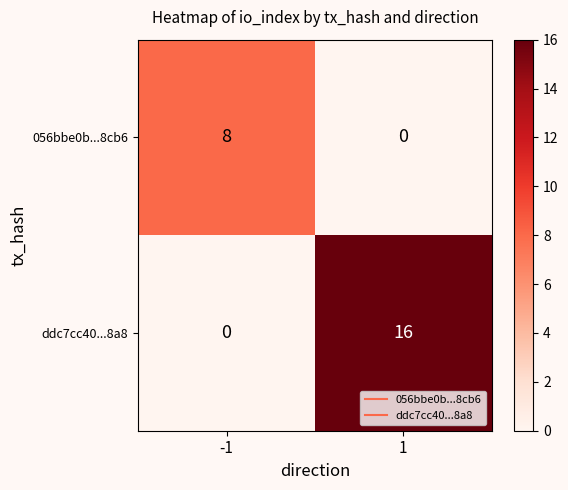

Is it true that ddc7cc40...8a8 equals 5 at 1?

False